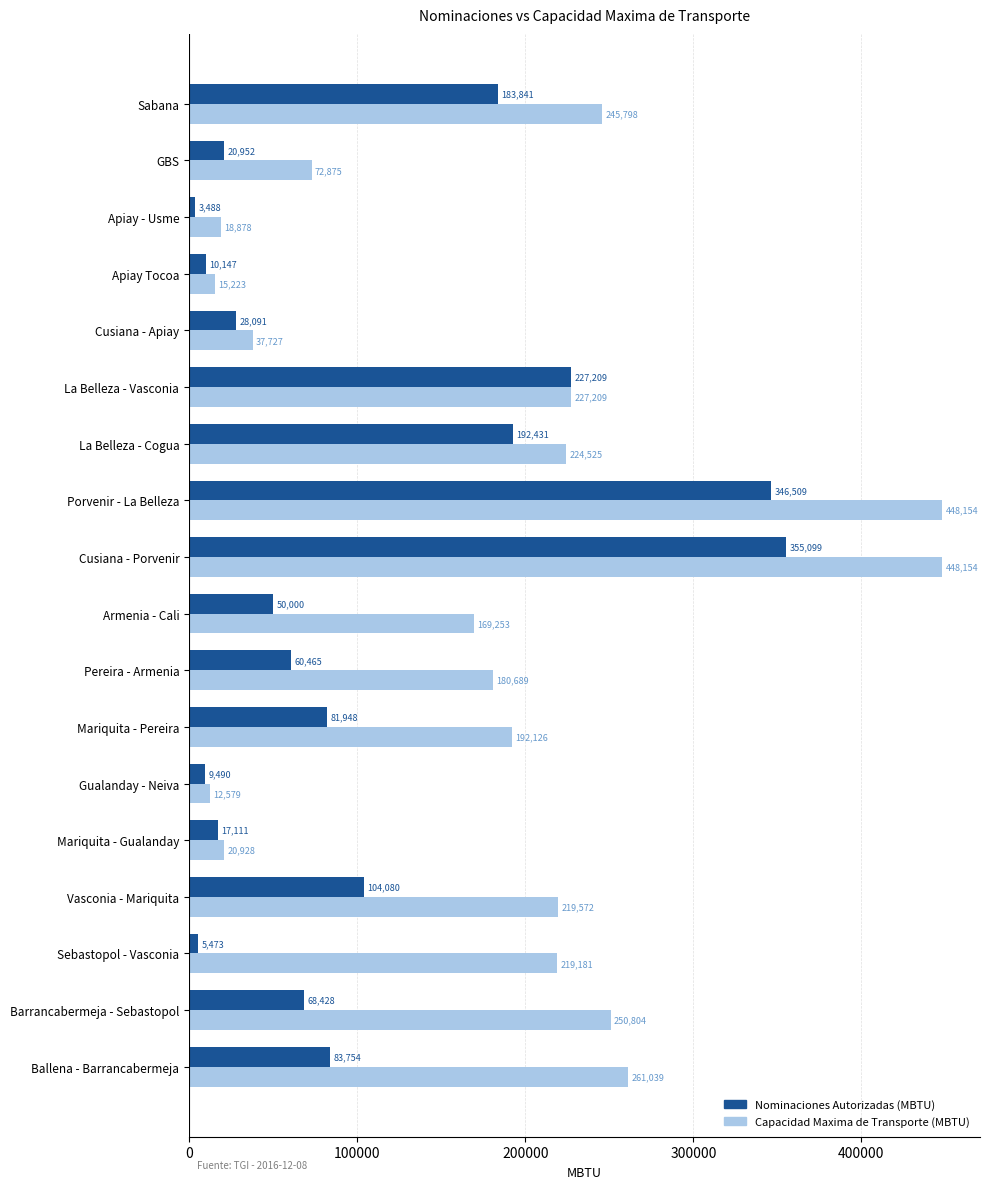

How many values in the Nominaciones Autorizadas (MBTU) series are below 68428?

9